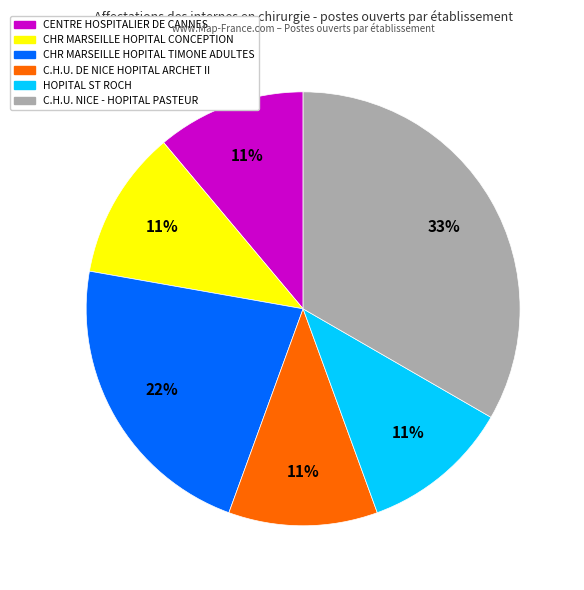

Is there a majority slice in this chart?

No